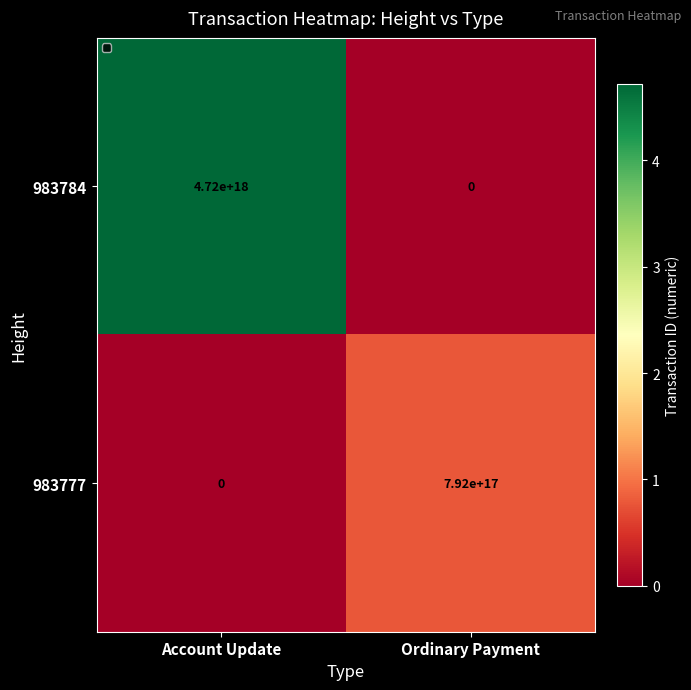

Which series has the largest total across all categories?

983784